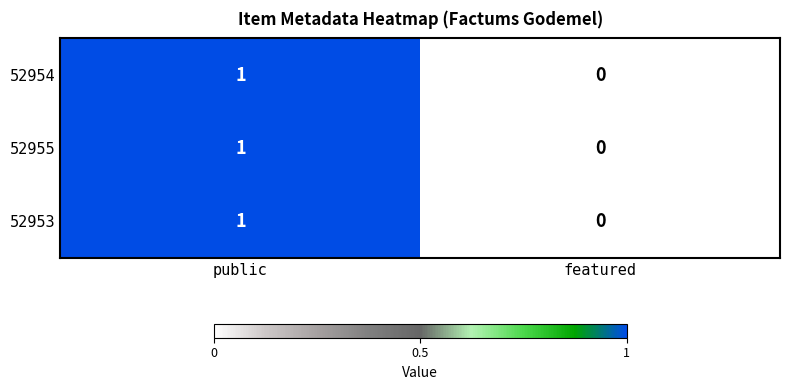

Which category has the highest value across all series?

public